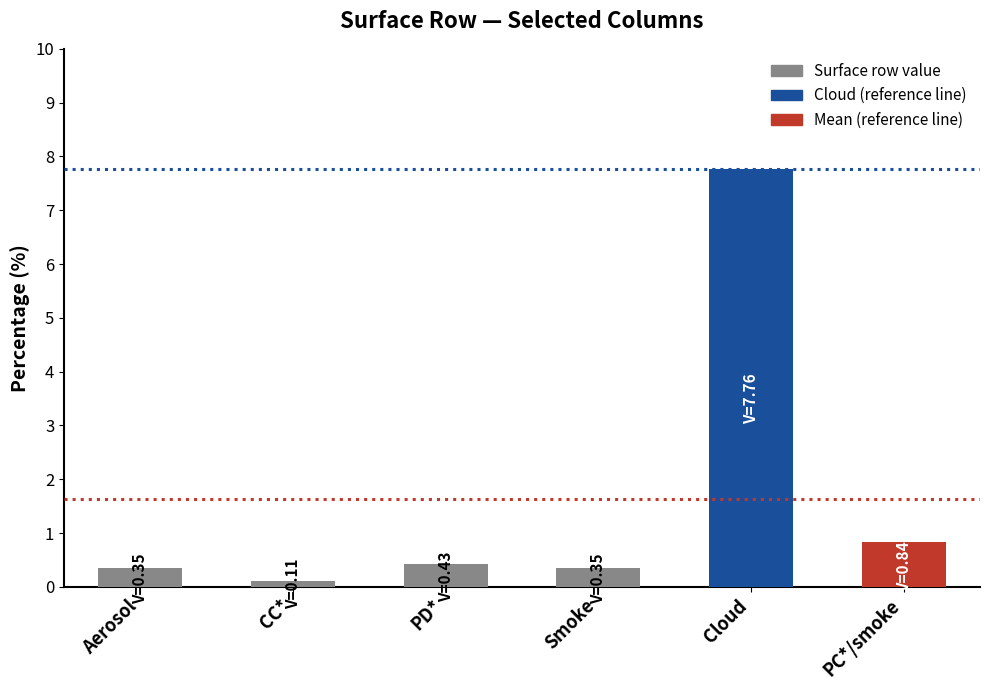

Where is the data nearest to the value 3?

PC*/smoke